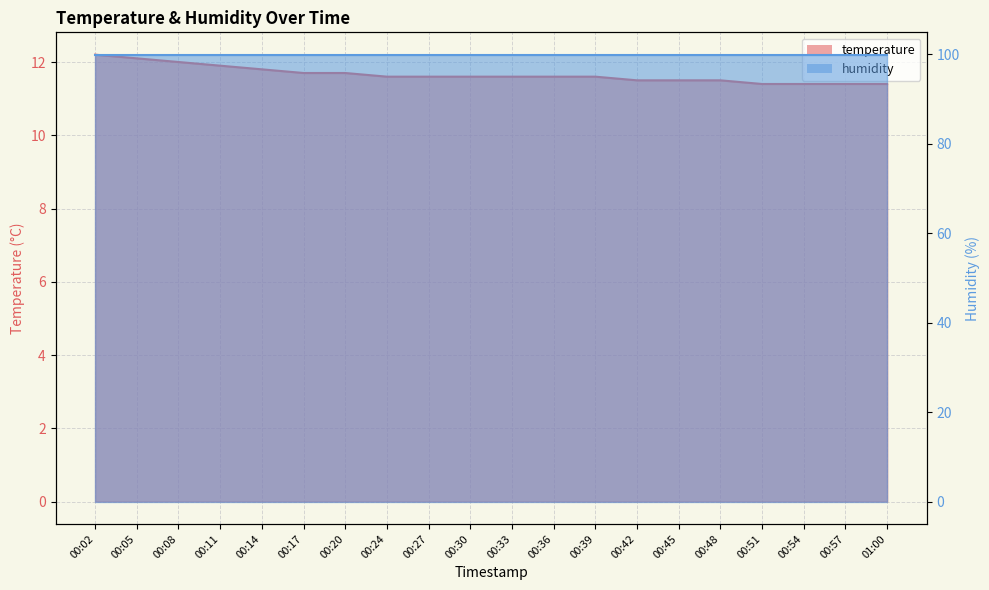

List the labels in order of value, smallest first.

00:51, 00:54, 00:57, 01:00, 00:42, 00:45, 00:48, 00:24, 00:27, 00:30, 00:33, 00:36, 00:39, 00:17, 00:20, 00:14, 00:11, 00:08, 00:05, 00:02